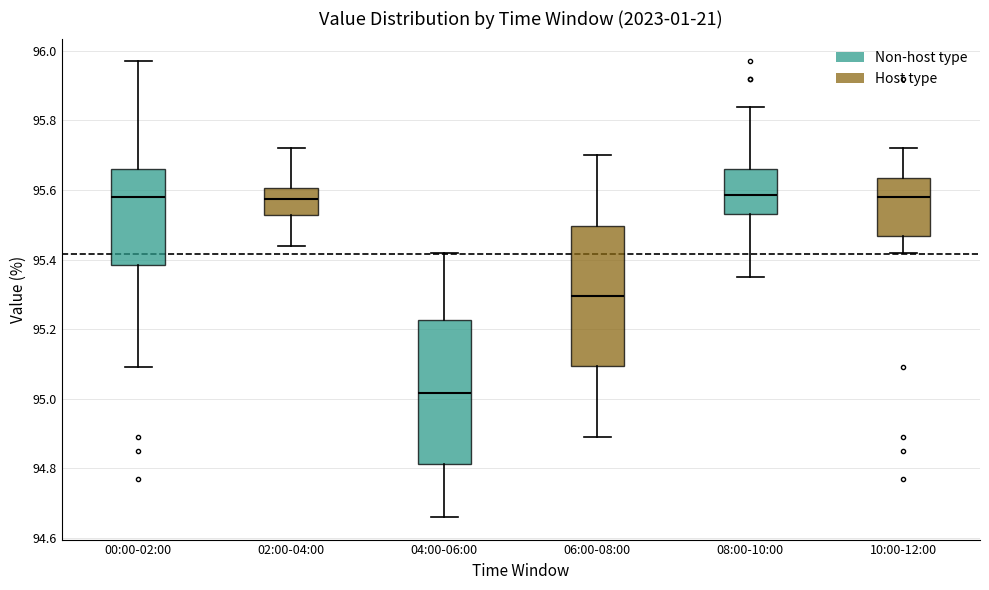

Which box has the lowest median line?

04:00-06:00